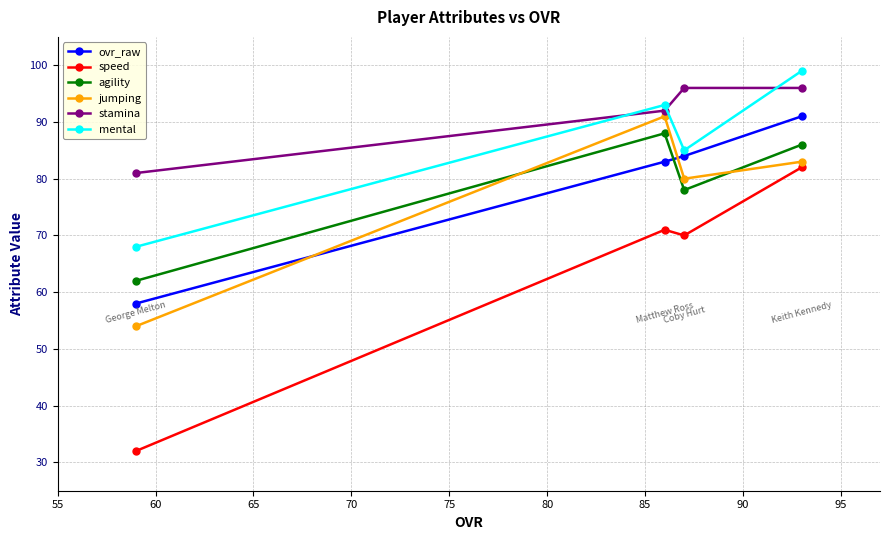

True or false: agility and jumping intersect in this chart.

True